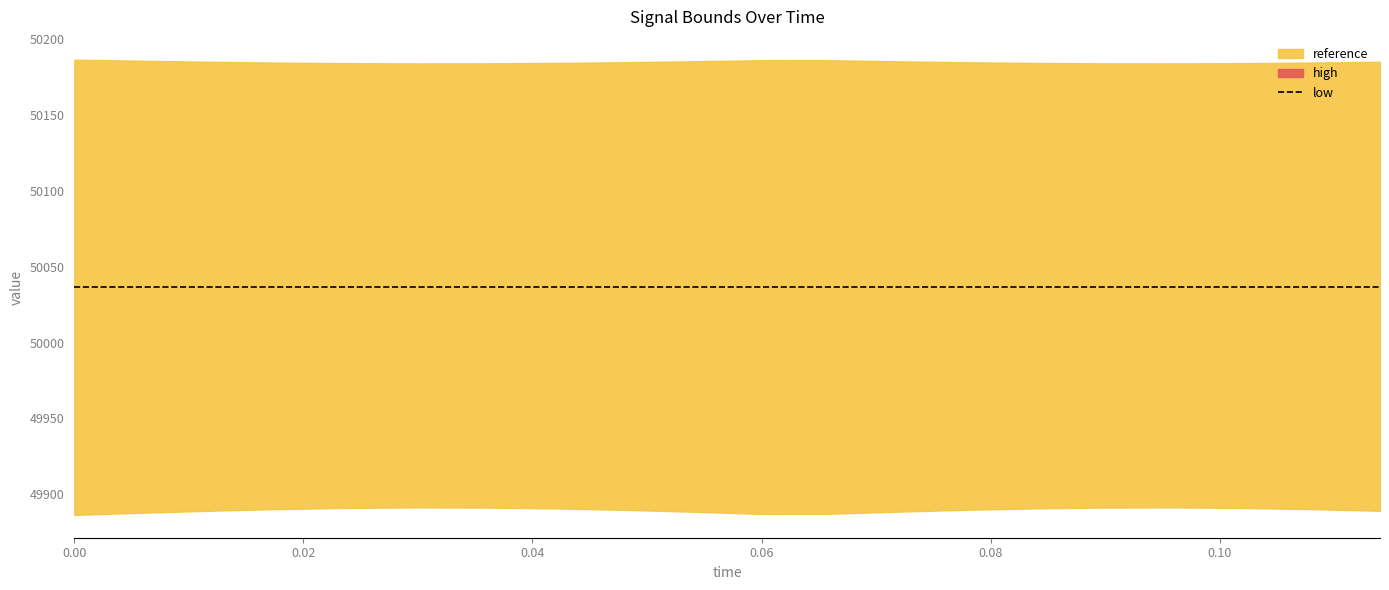

At 0.114, list the series in order from smallest to largest.

low, reference, high